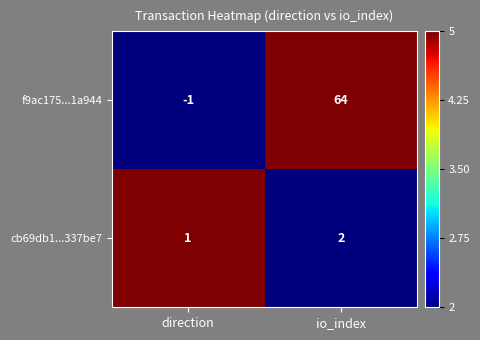

The value of cb69db1...337be7 at direction is 1. True or false?

True